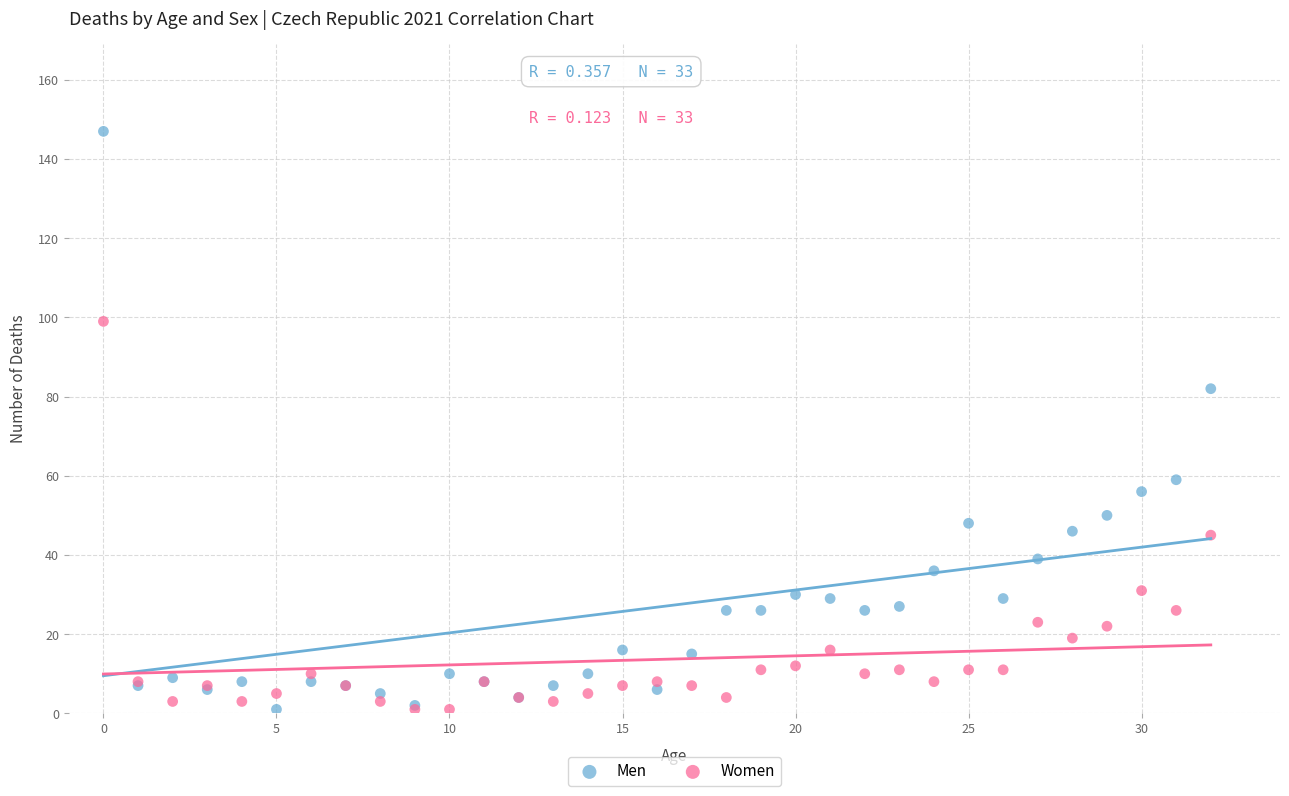

In the Men series, what Y value is closest to 74?

82